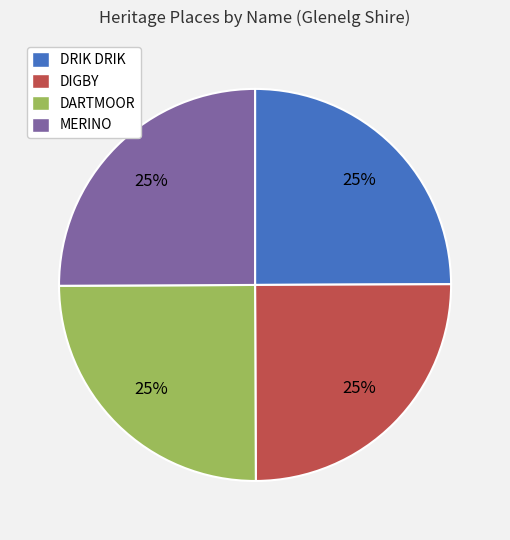

Approximately how many times larger is the value at MERINO compared to DRIK DRIK?

1.0